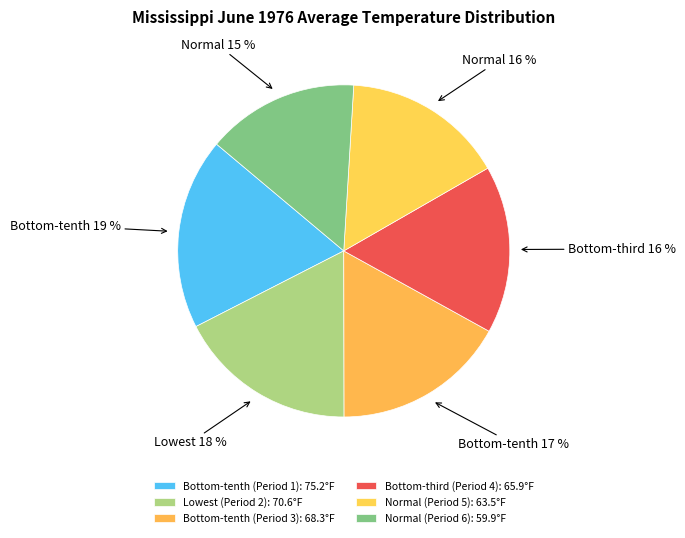

What percentage is the Lowest (Period 2) slice, to the nearest percent?

18%